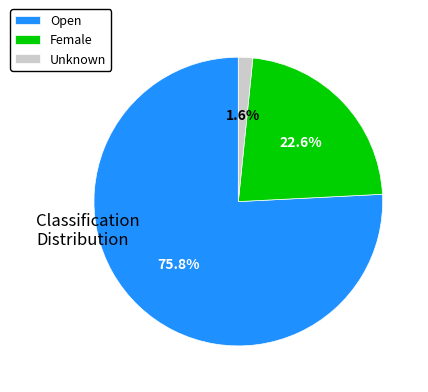

Is the sum of Female and Open greater than half?

Yes